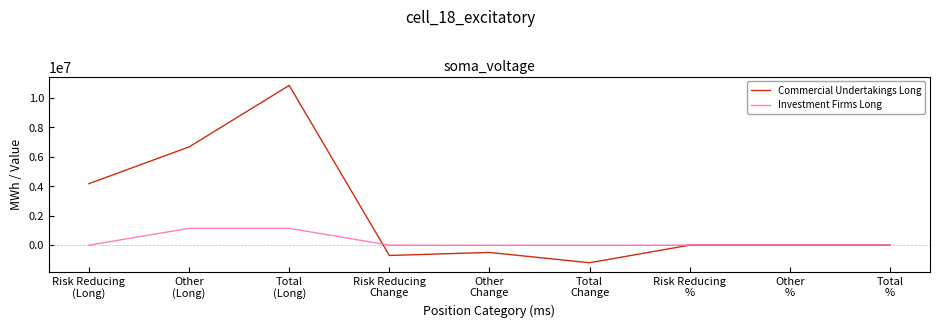

Does the chart have visible grid lines?

No